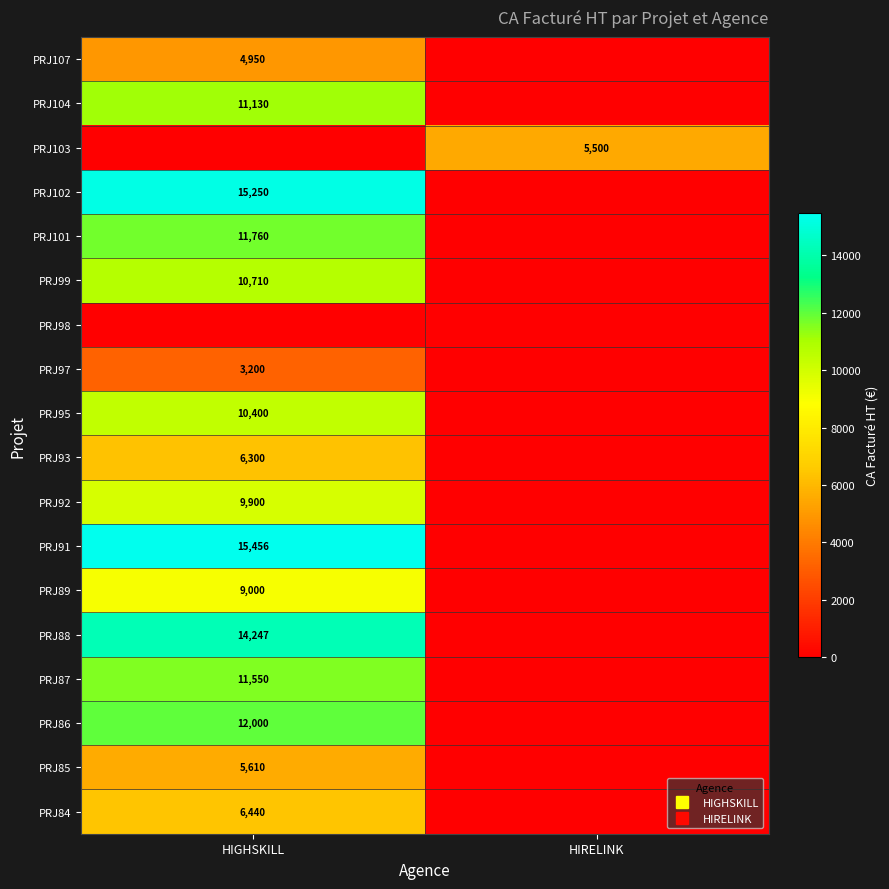

At how many categories does at least one series exceed 1233?

2